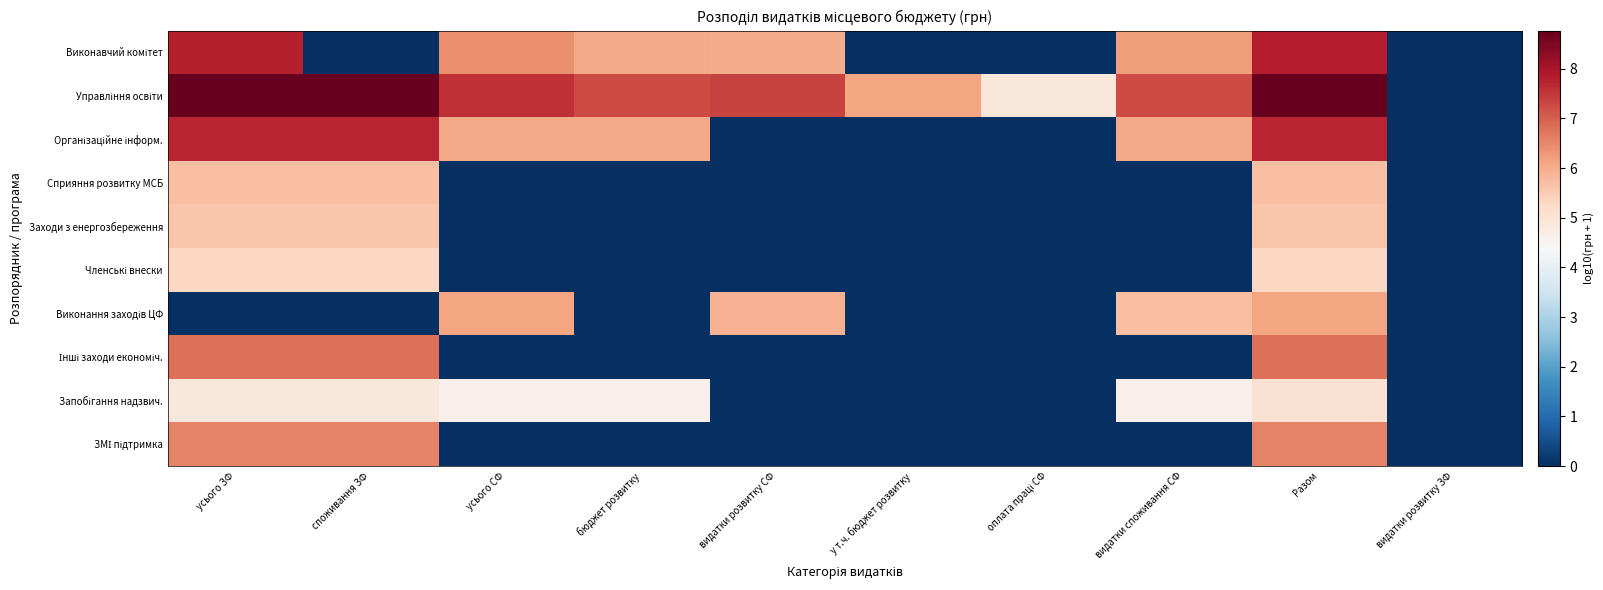

Which series has the largest range (max minus min)?

Управління освіти